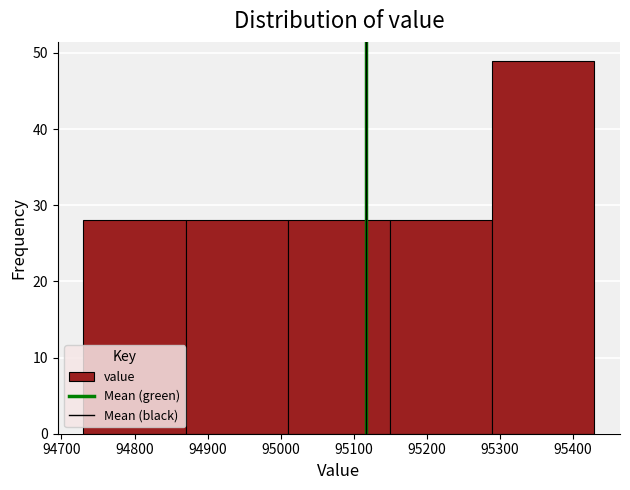

What is the height of the bar covering 94730 to 94870 on the x-axis? Neither the bar edges nor the heights are printed on the chart, so give them approximately, as read against the axes.

28